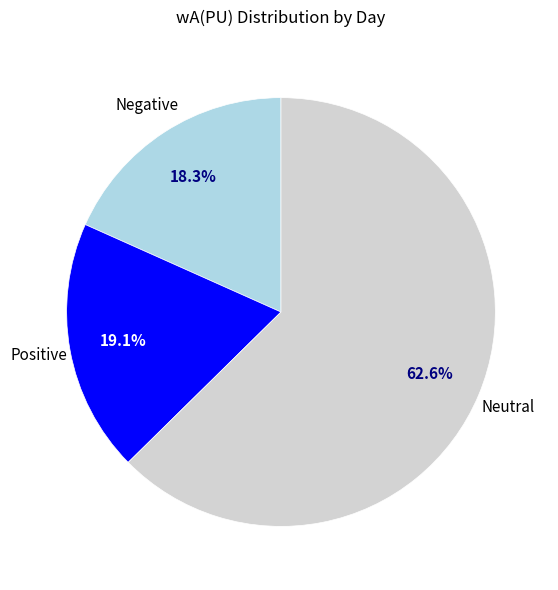

Is there a majority slice in this chart?

Yes